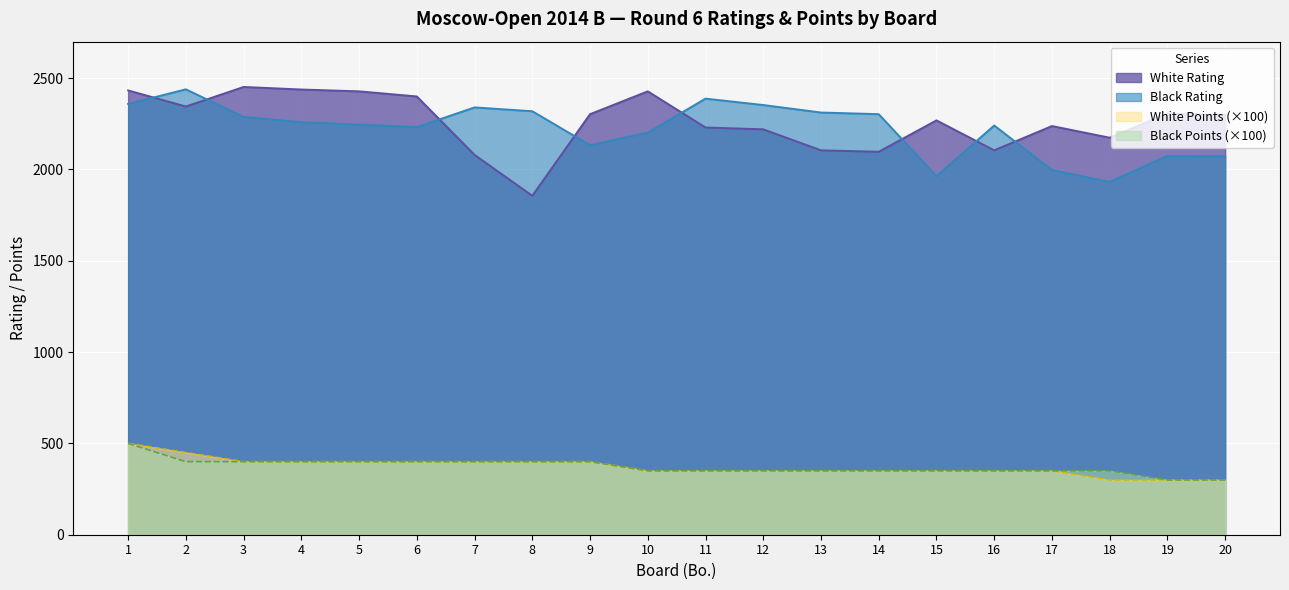

At which category does Black Rating reach its first local peak?

2